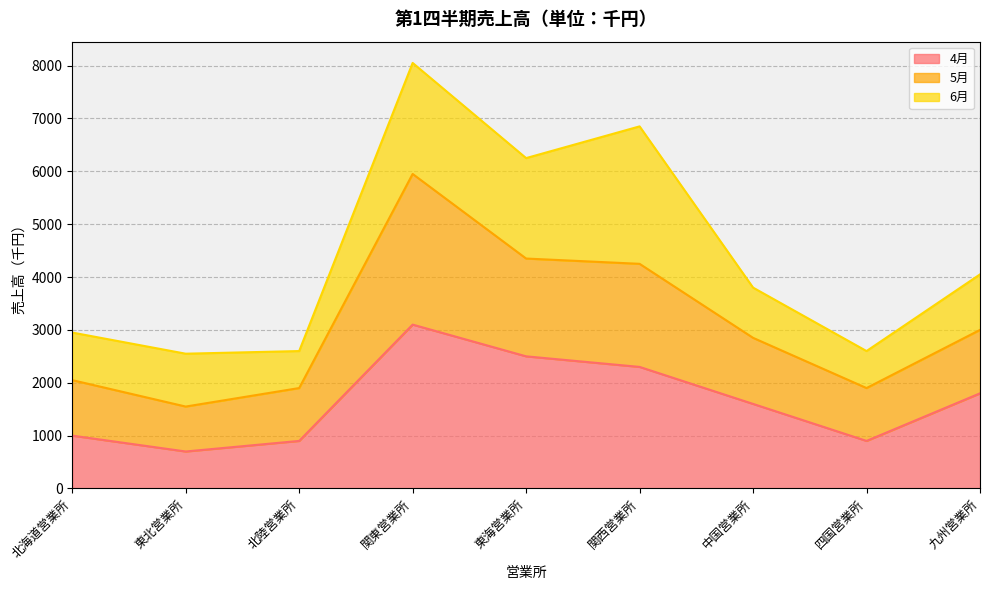

In 5月, how many points are higher than both neighbors (excluding endpoints)?

1